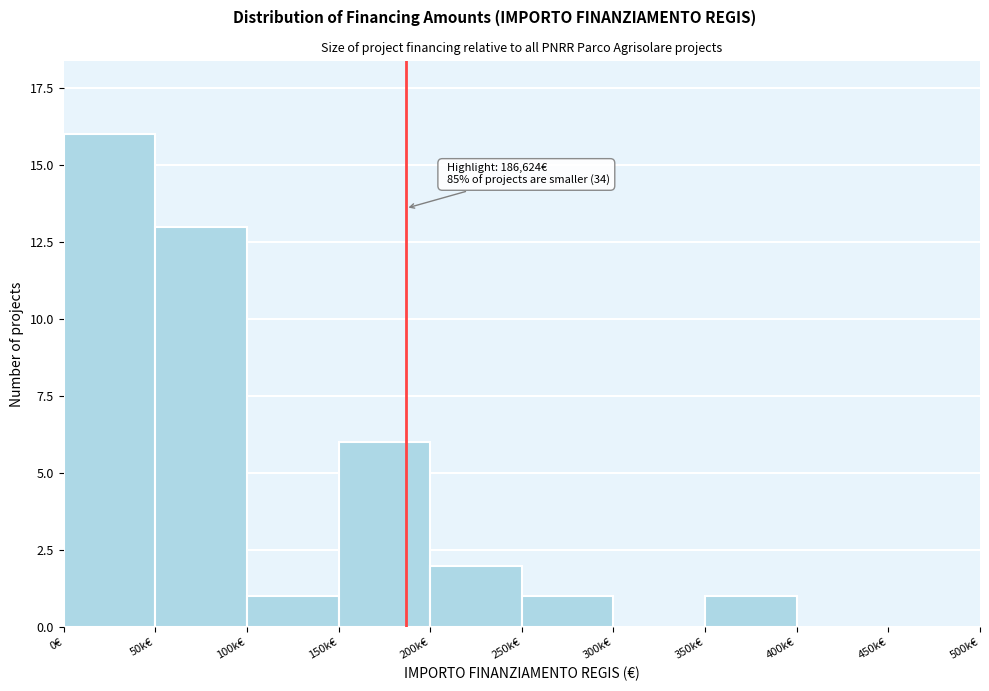

Reading left to right, what are all the values shown in this chart?

0€=16	50k€=13	100k€=1	150k€=6	200k€=2	250k€=1	300k€=0	350k€=1	400k€=0	450k€=0